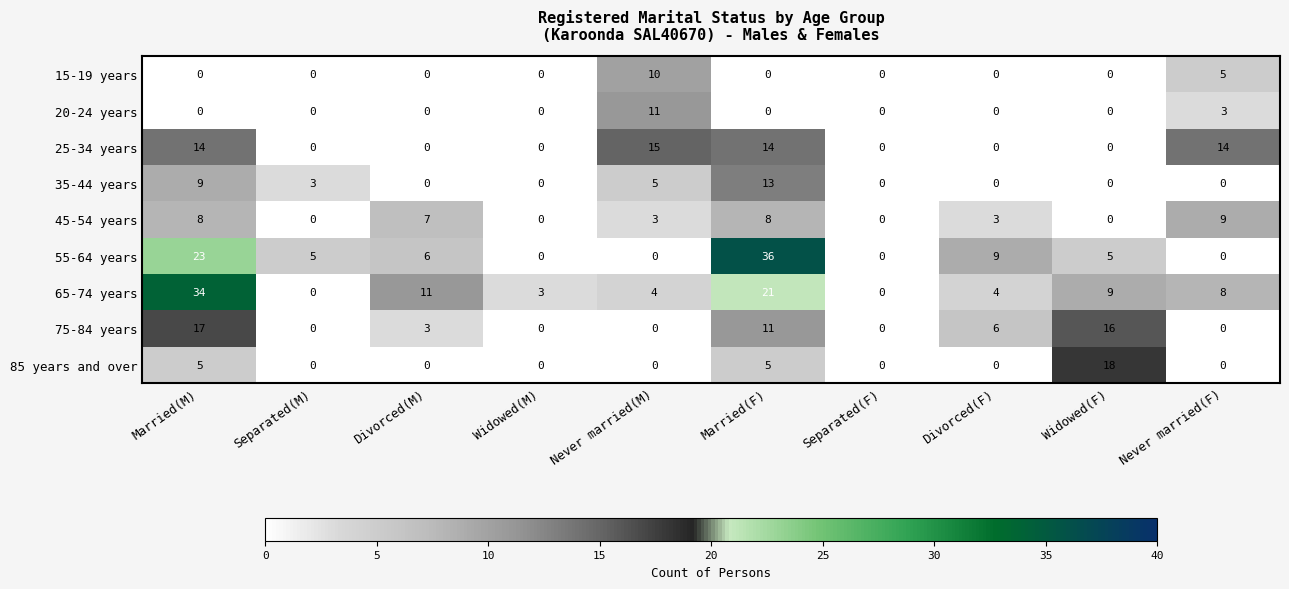

List the series in order of their peak value, lowest first.

45-54 years, 15-19 years, 20-24 years, 35-44 years, 25-34 years, 75-84 years, 85 years and over, 65-74 years, 55-64 years